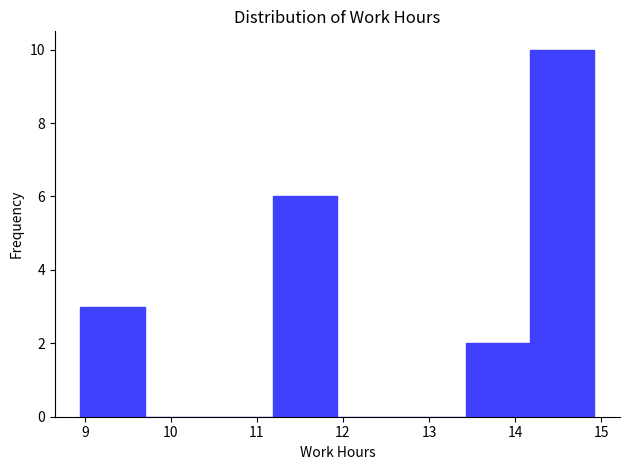

Reading left to right, transcribe this chart: for each bar, give the range it covers on the x-axis and its height. Neither the bar edges nor the heights are printed on the chart, so give them approximately, as read against the axes.

9.0 to 9.7: 3
9.7 to 10.4: 0
10.4 to 11.2: 0
11.2 to 11.9: 6
11.9 to 12.7: 0
12.7 to 13.4: 0
13.4 to 14.2: 2
14.2 to 14.9: 10